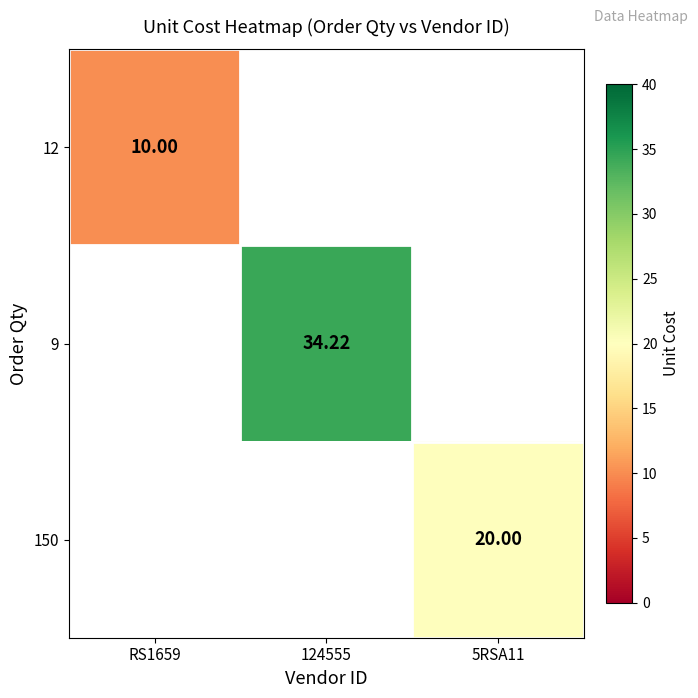

Read the 150 value at 5RSA11.

20.0